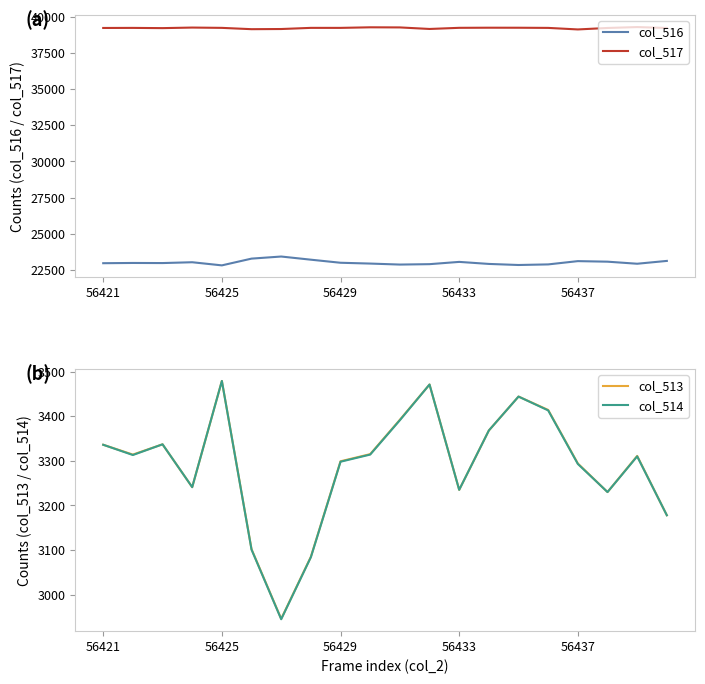

True or false: col_516 and col_513 intersect in this chart.

False